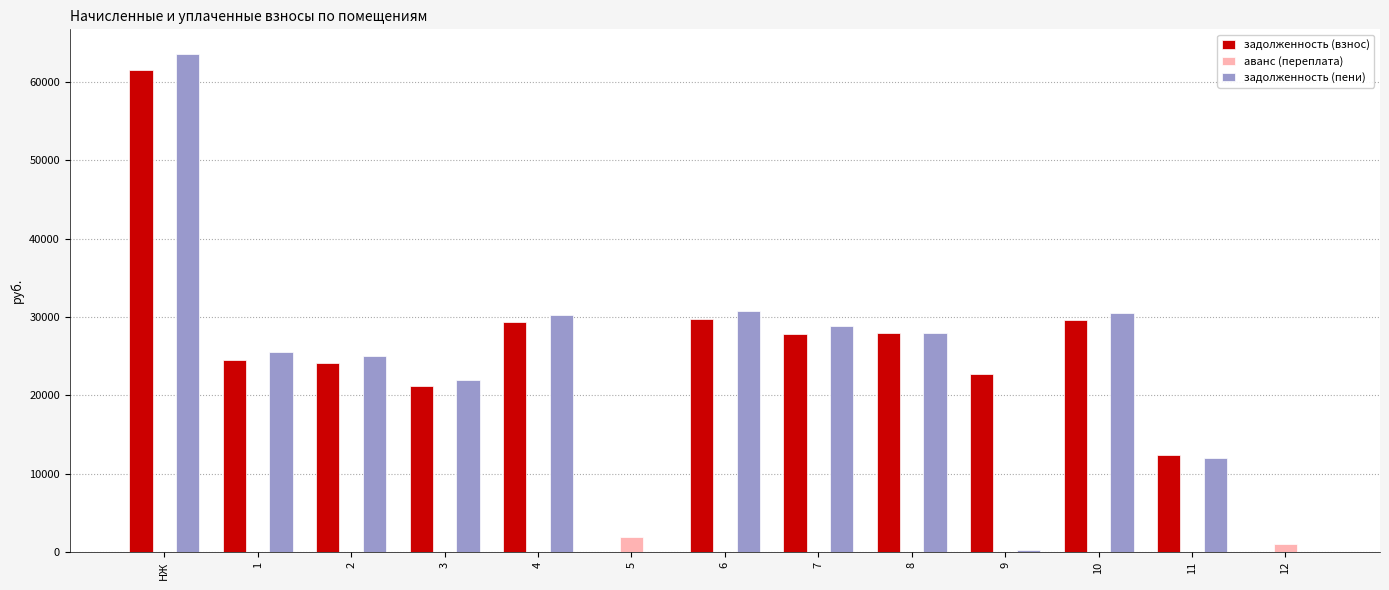

What is the total value across all series at 4?

59635.1